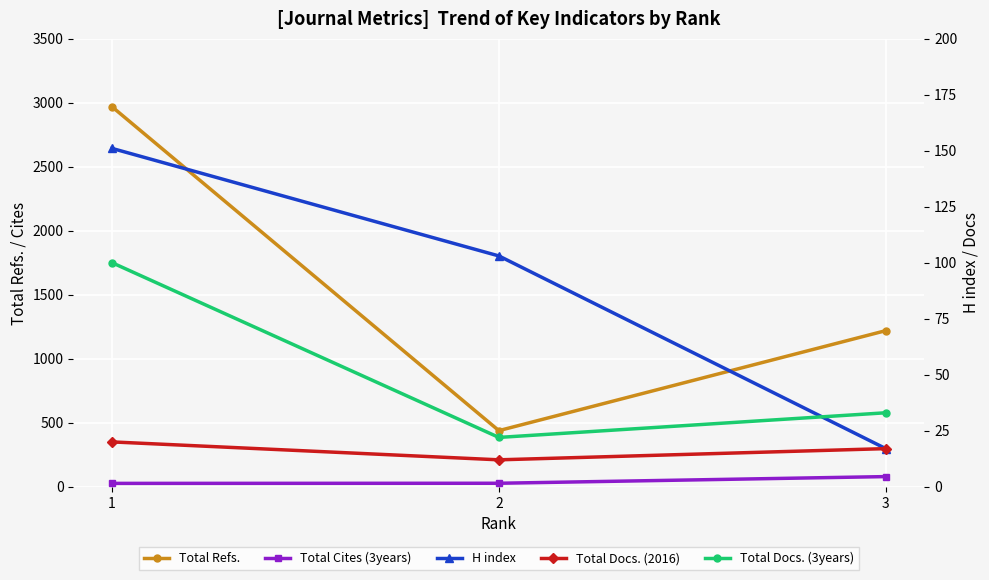

Where is Total Refs. nearest to the value 1703?

3